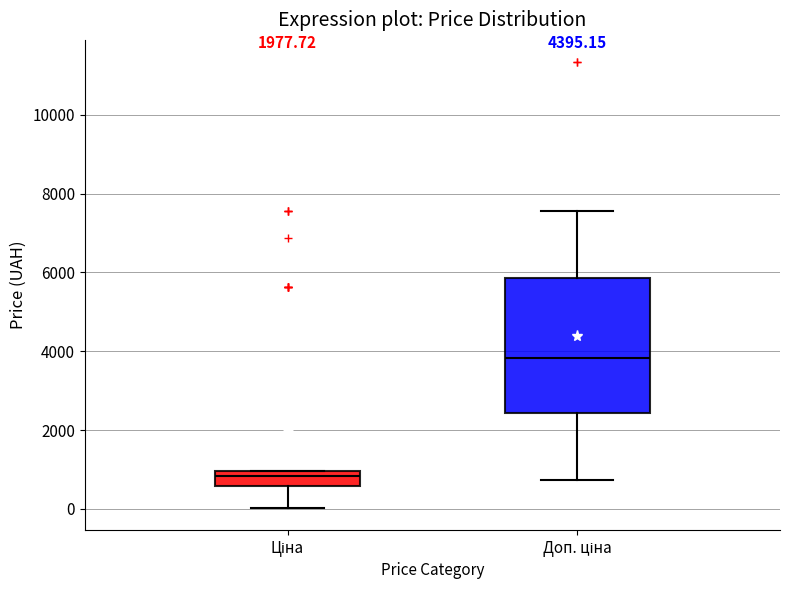

Comparing the boxes themselves (not the whiskers), which one is the tallest?

Доп. ціна